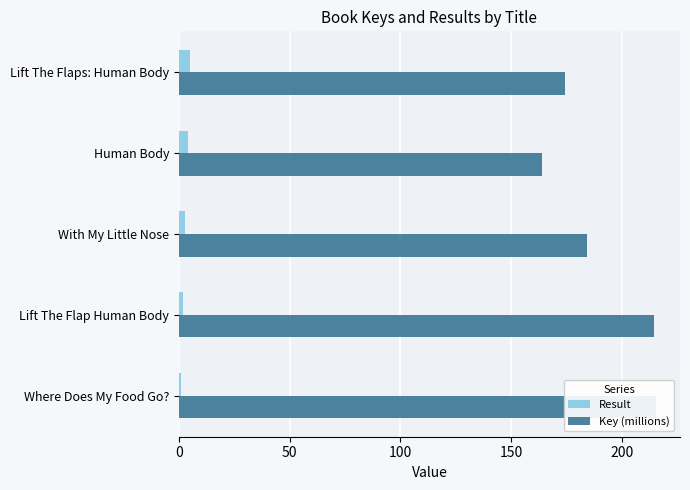

What is the spread (max minus min) of values at 0?

214.4